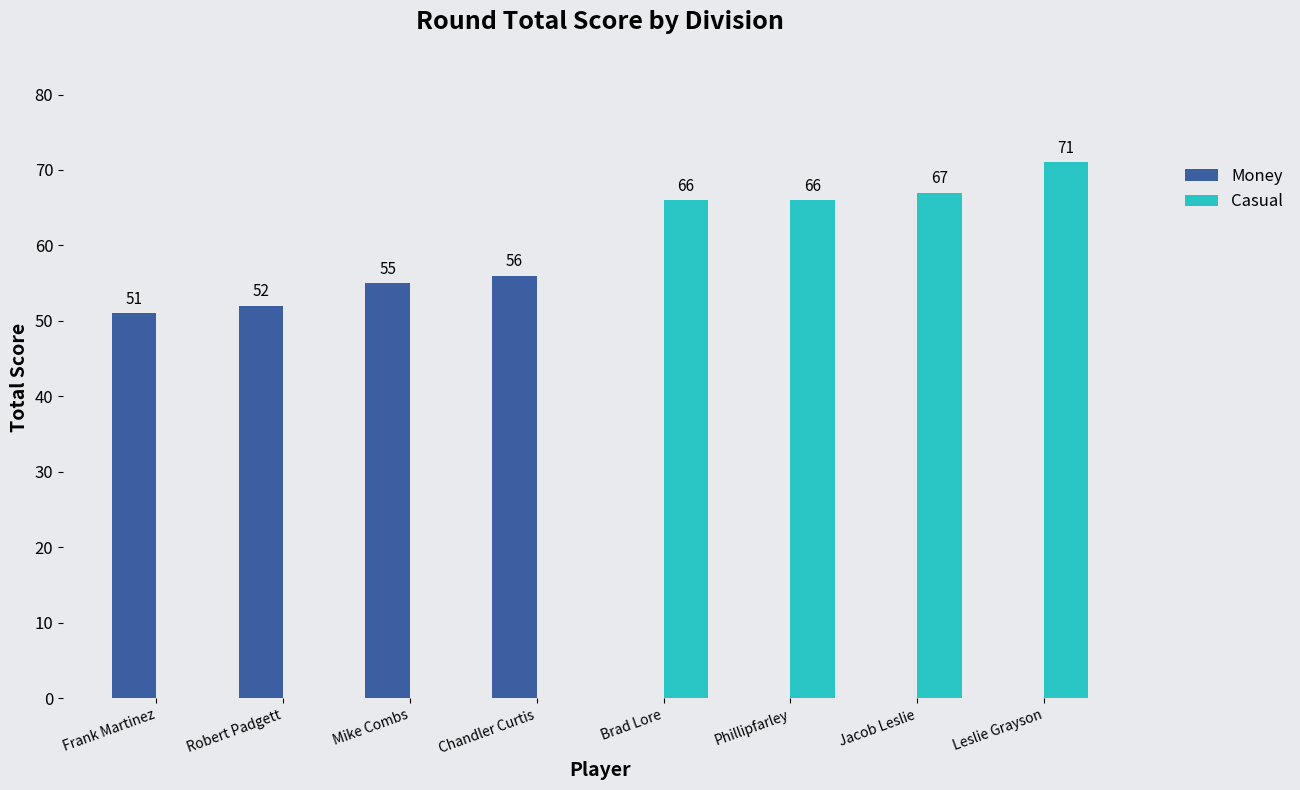

Which series has the widest spread of values?

Casual